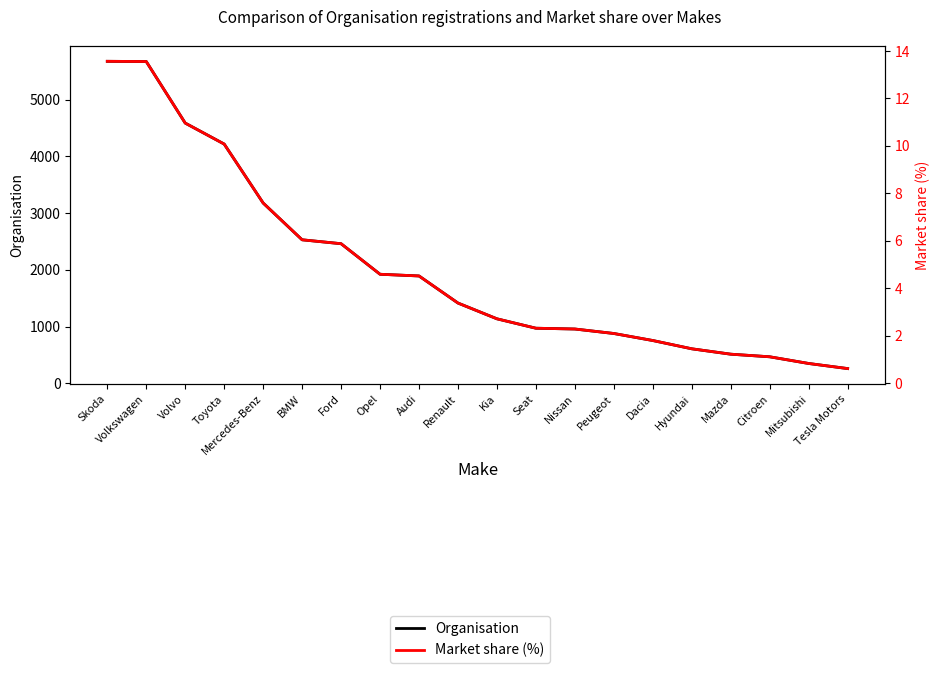

True or false: Organisation and Market share (%) intersect in this chart.

False